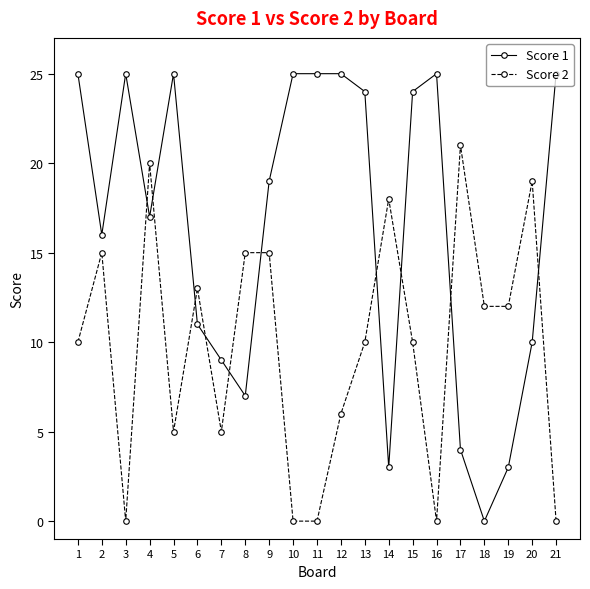

At how many categories does at least one series exceed 10?

20